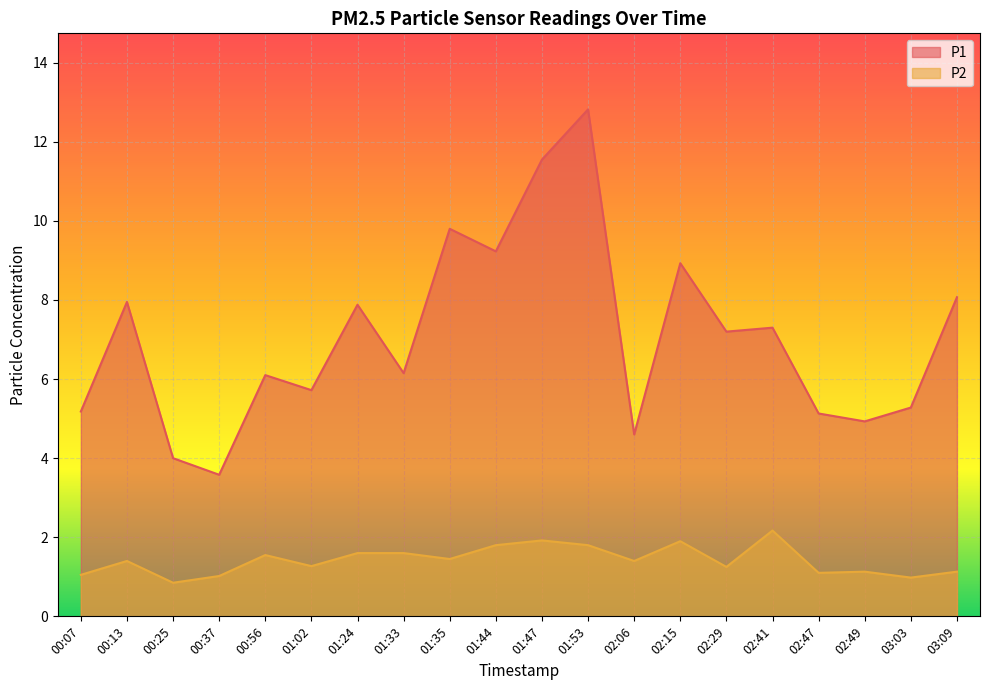

Rank the series at 01:53 from highest to lowest value.

P1, P2